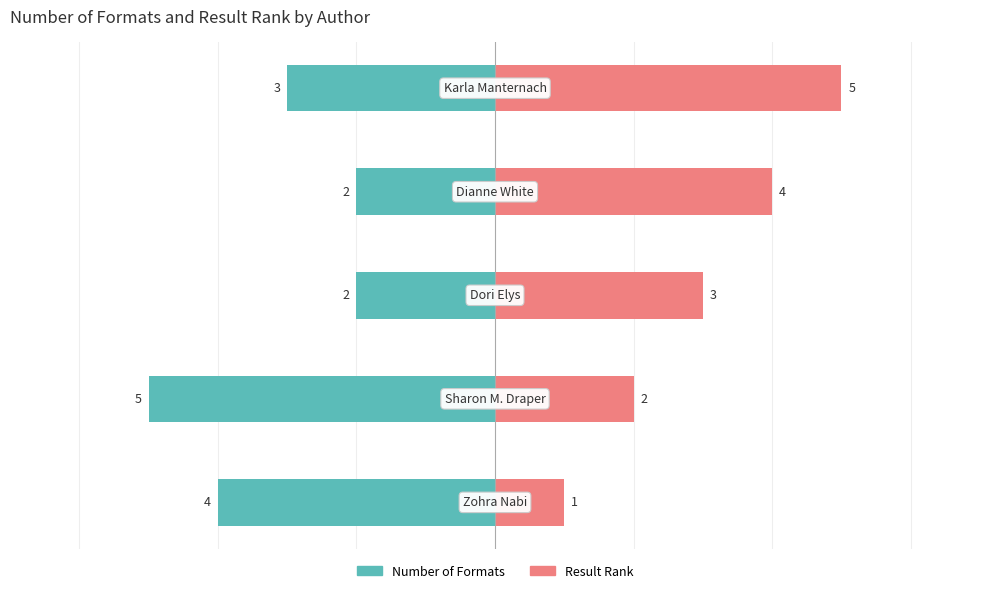

Reading left to right, list all the values displayed in this chart.

Number of Formats: -4	-5	-2	-2	-3
Result Rank: 1	2	3	4	5